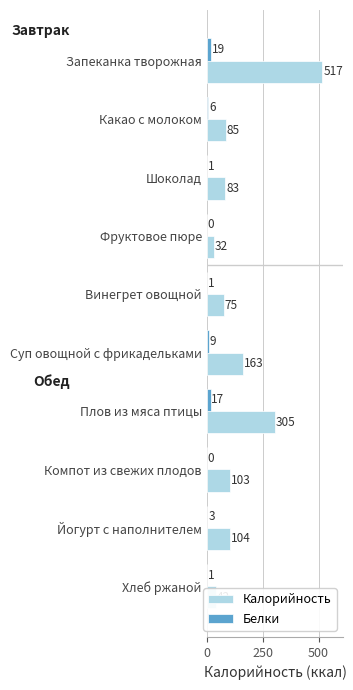

Which series changed the most between Запеканка творожная and Какао с молоком?

Калорийность